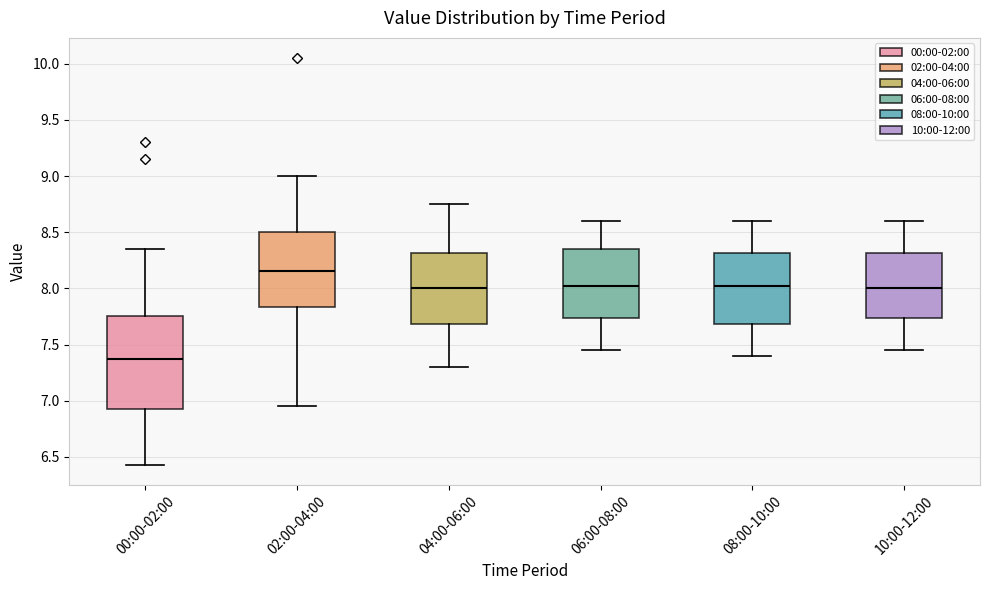

Where is the lower edge of the box for 08:00-10:00 on the y-axis? The values are not printed on the chart, so give them approximately, as read against the axis.

7.70